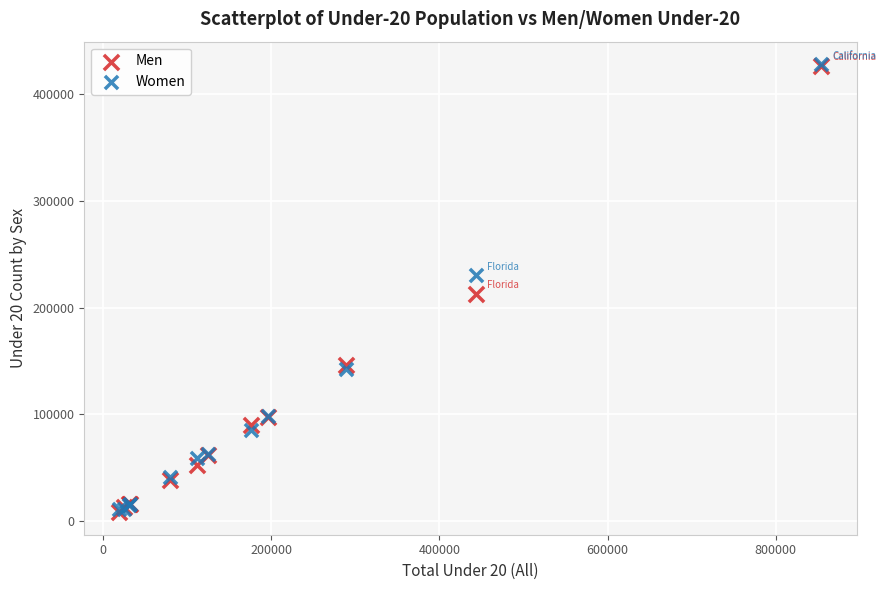

What are all the series names shown in the legend?

Men, Women